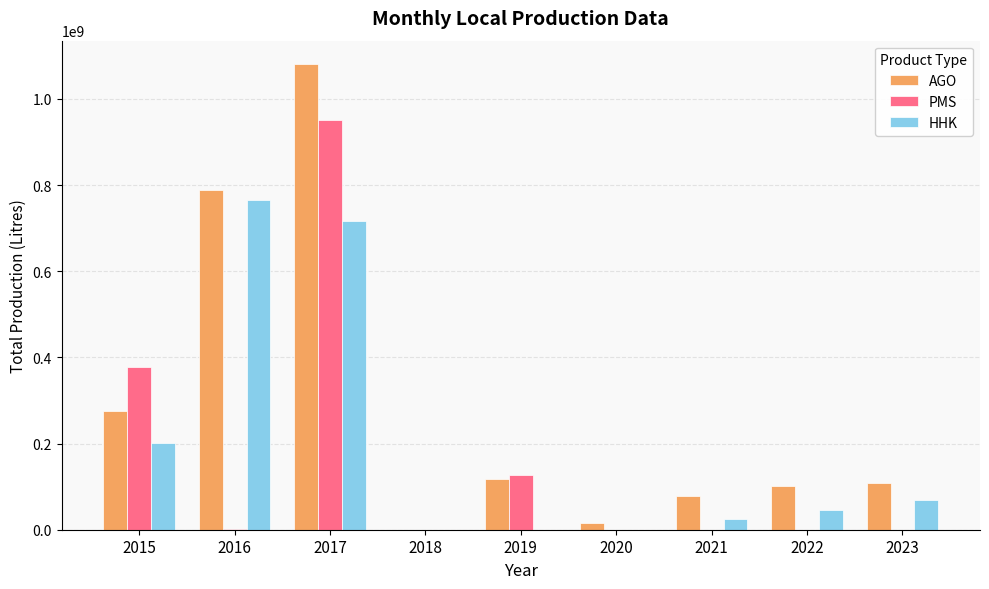

What is the maximum value for AGO?

1080977327.5